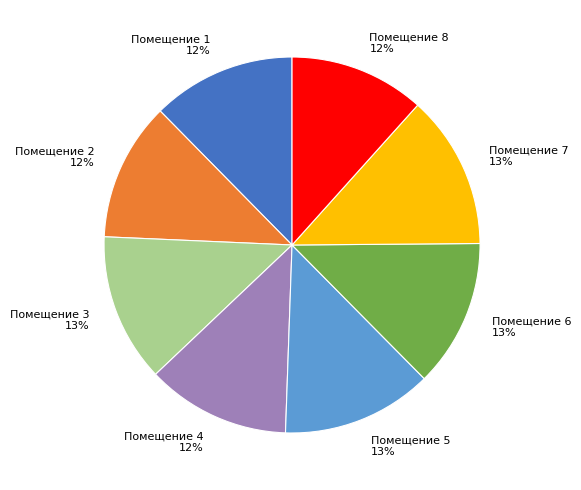

Is there any slice that represents more than half of the pie?

No